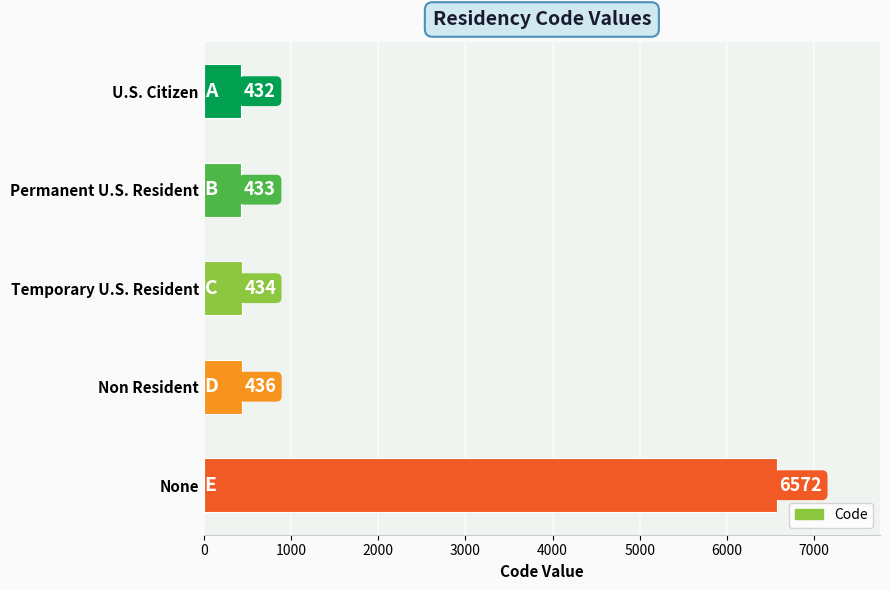

Reading top to bottom, list all the values displayed in this chart.

432	433	434	436	6572